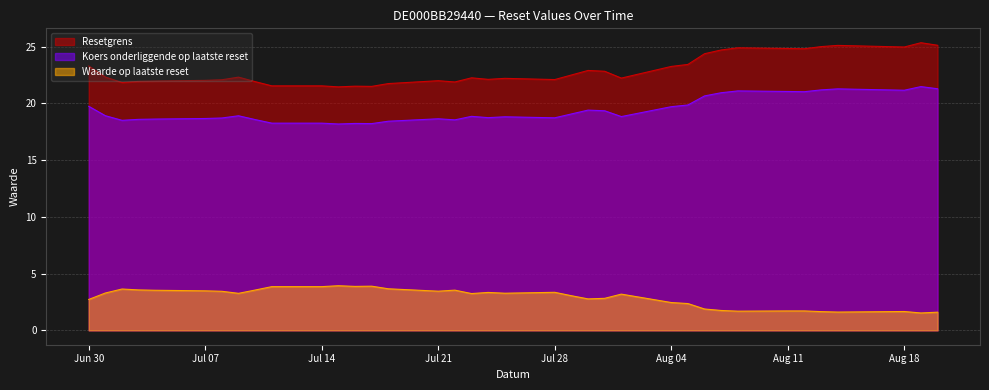

What is the difference between the maximum and minimum values in the Resetgrens series?

3.9